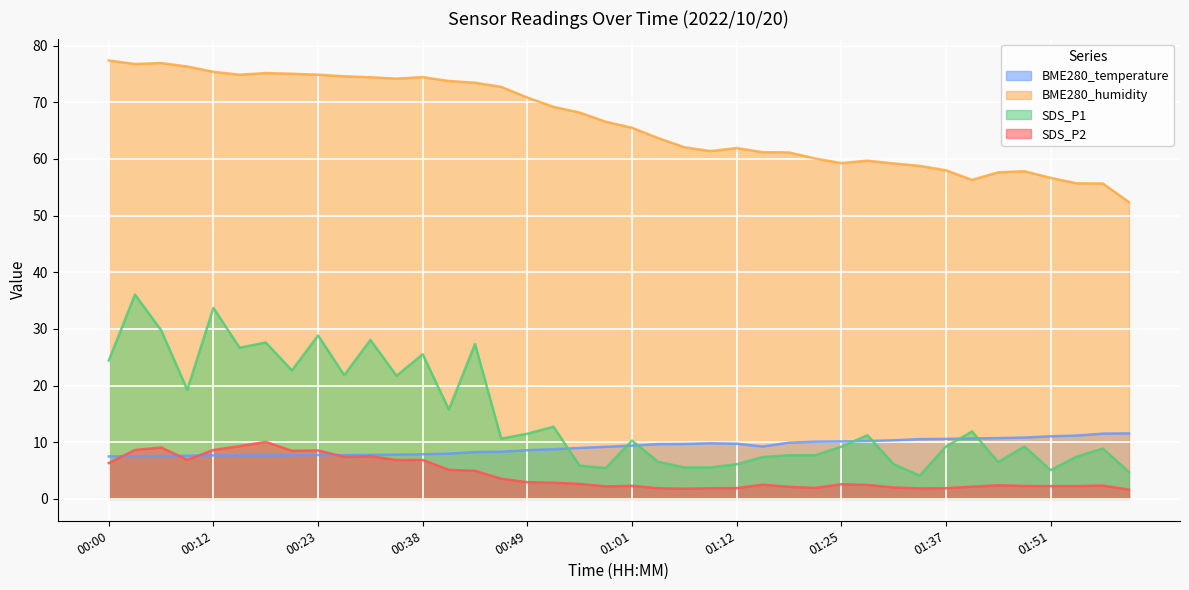

The value of BME280_temperature at 01:45 is 10.8. True or false?

True